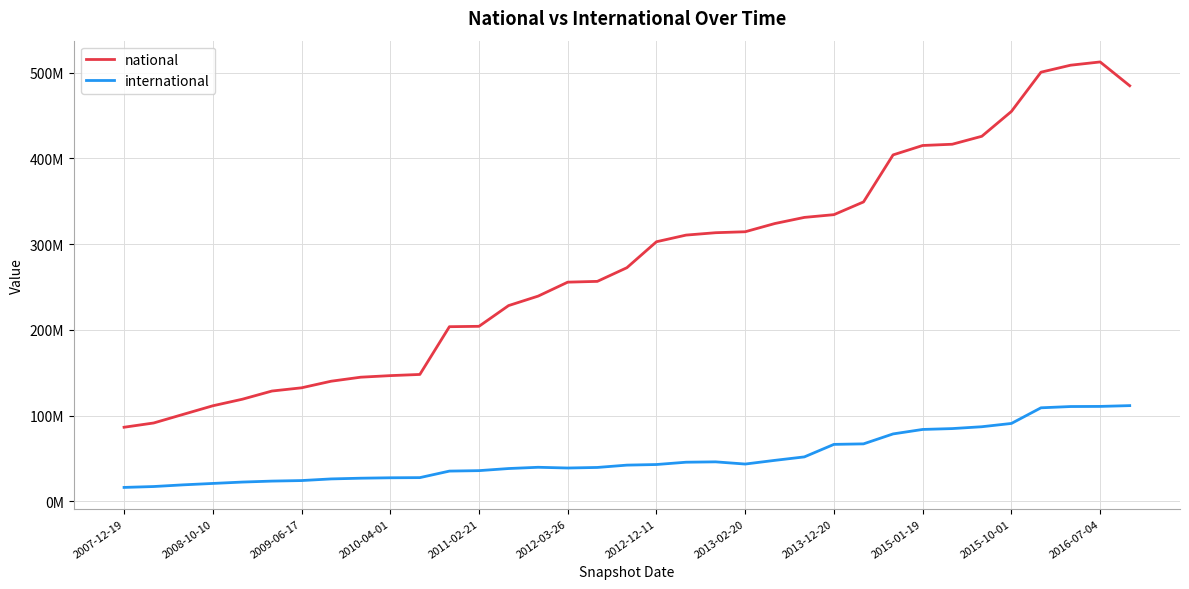

Which series has the largest total across all categories?

national